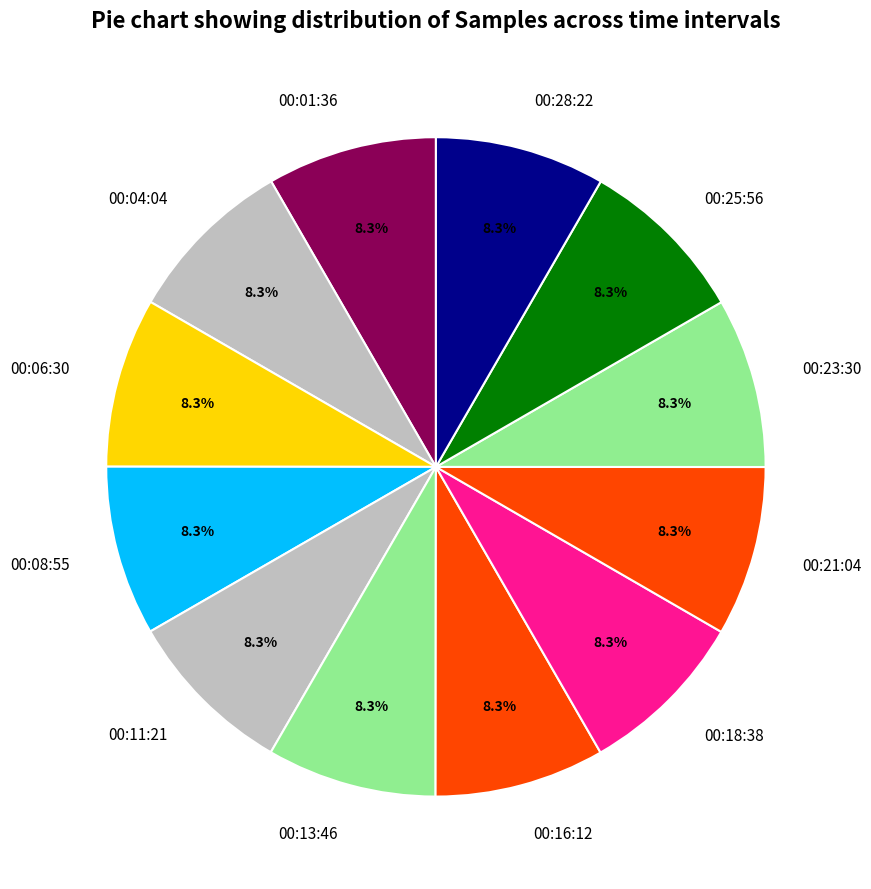

To the nearest percent, what portion does 00:16:12 represent?

8%